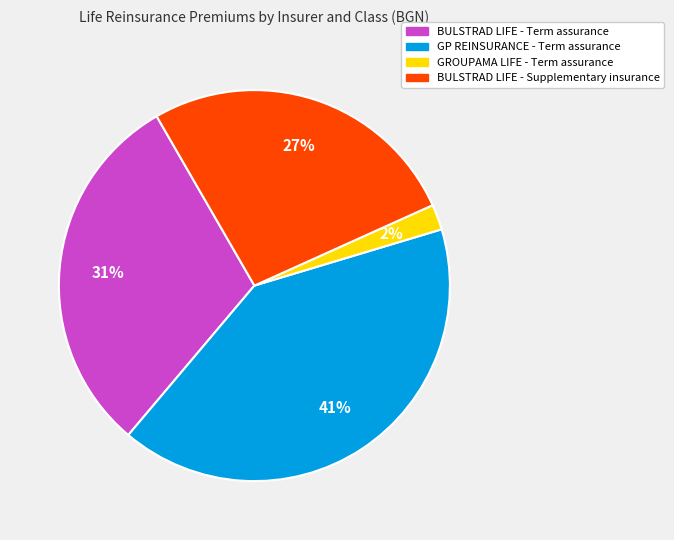

Is there a majority slice in this chart?

No